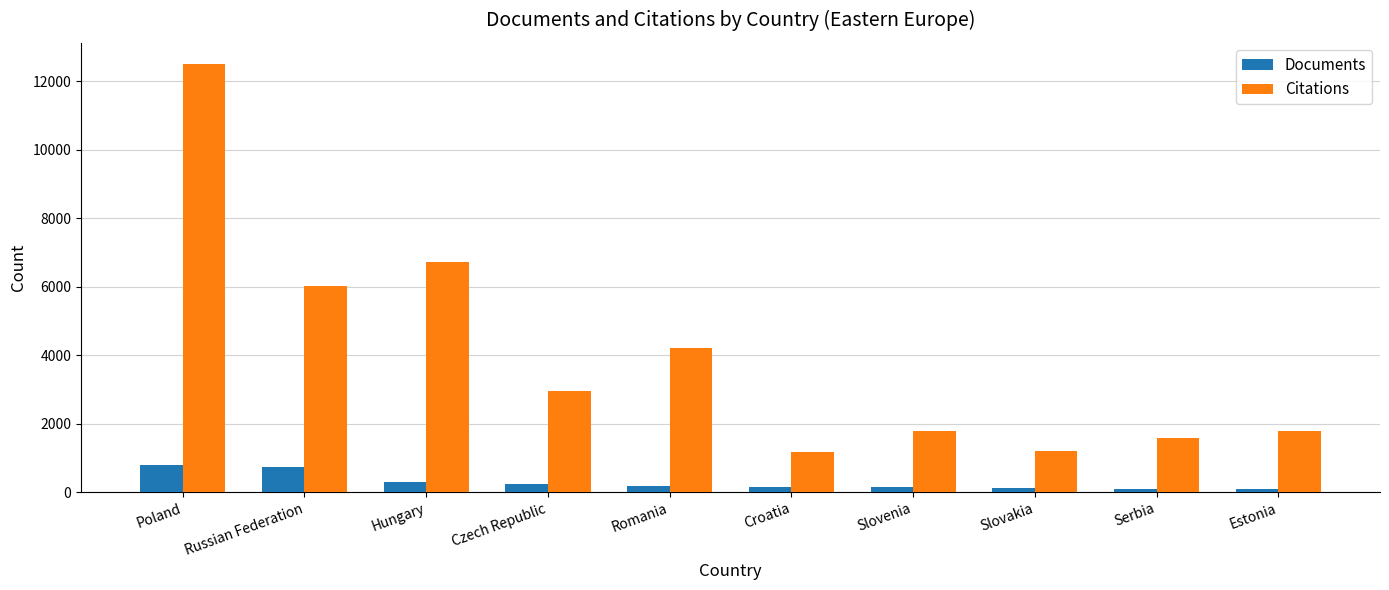

The Citations series shows 2610 at Serbia. True or false?

False